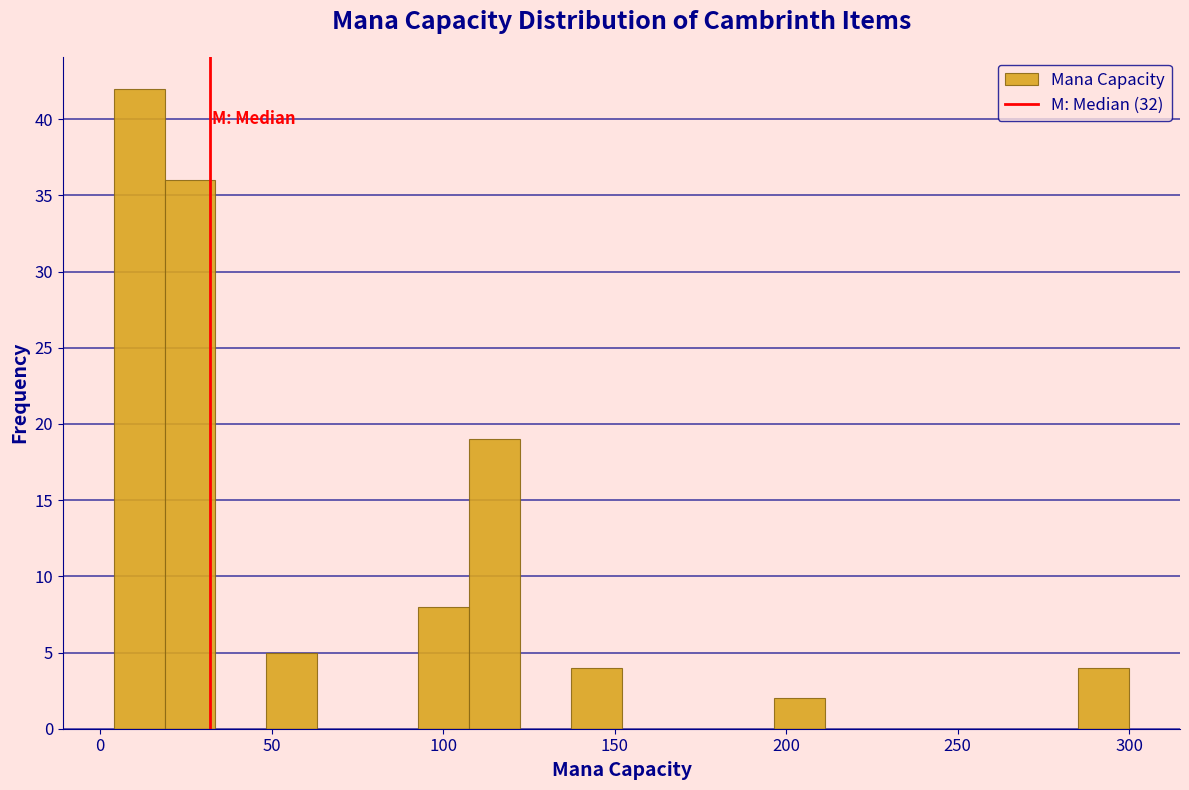

Read against the x-axis, roughly where is the centre of the tallest bar?

10